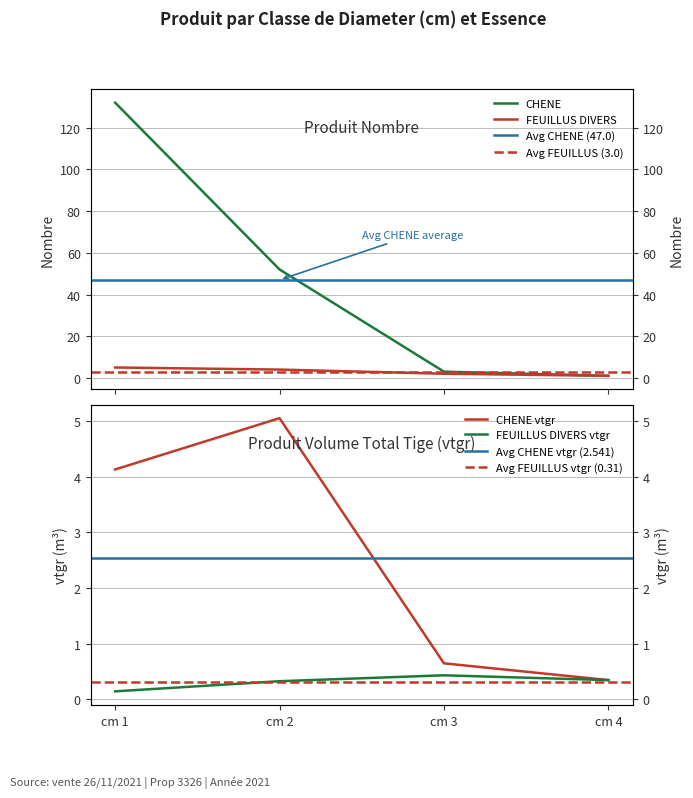

What is the difference between the second highest and minimum values in the avg_produit_vtgr_CHENE series?

3.8